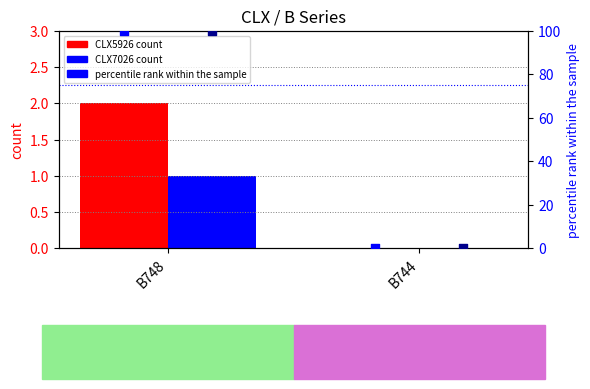

Which series reaches the minimum Y coordinate?

CLX5926